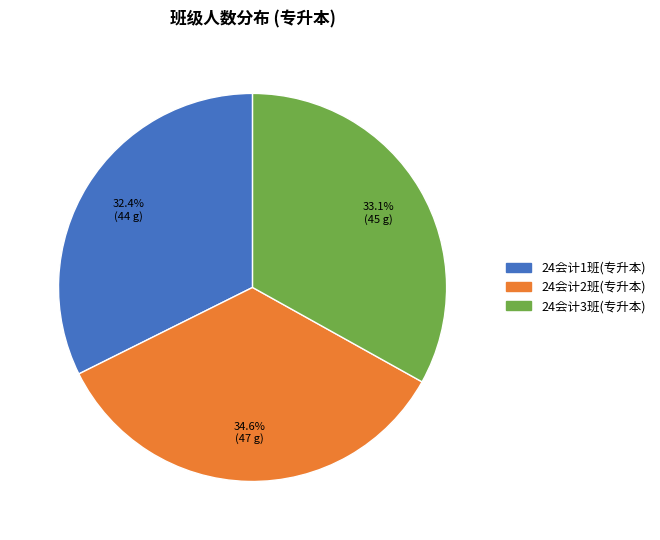

What percentage is the 24会计3班(专升本) slice, to the nearest percent?

33%